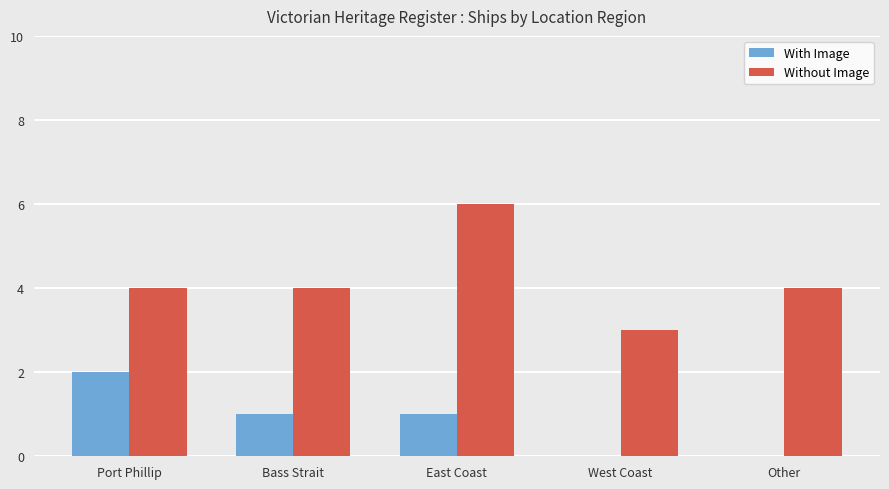

What is the greatest value displayed?

6